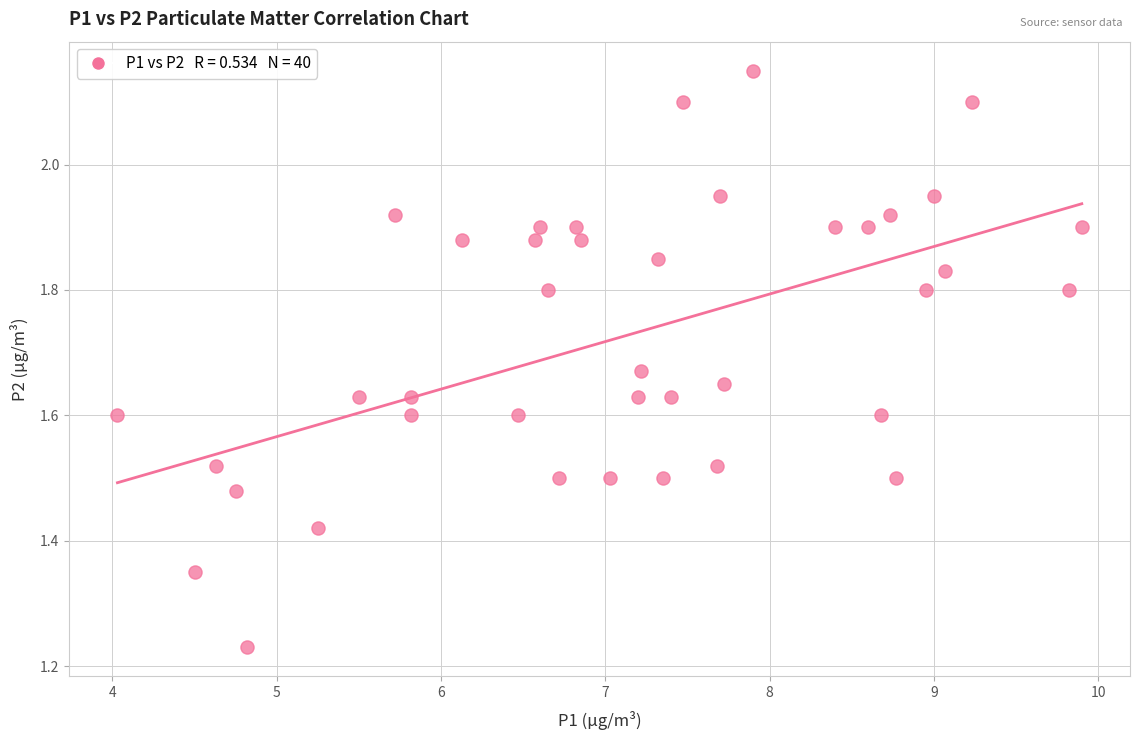

What is the range of X values (max minus min)?

5.9